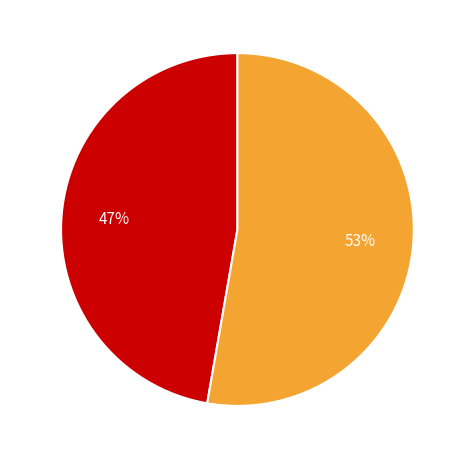

What is the smallest slice in the pie chart?

1851